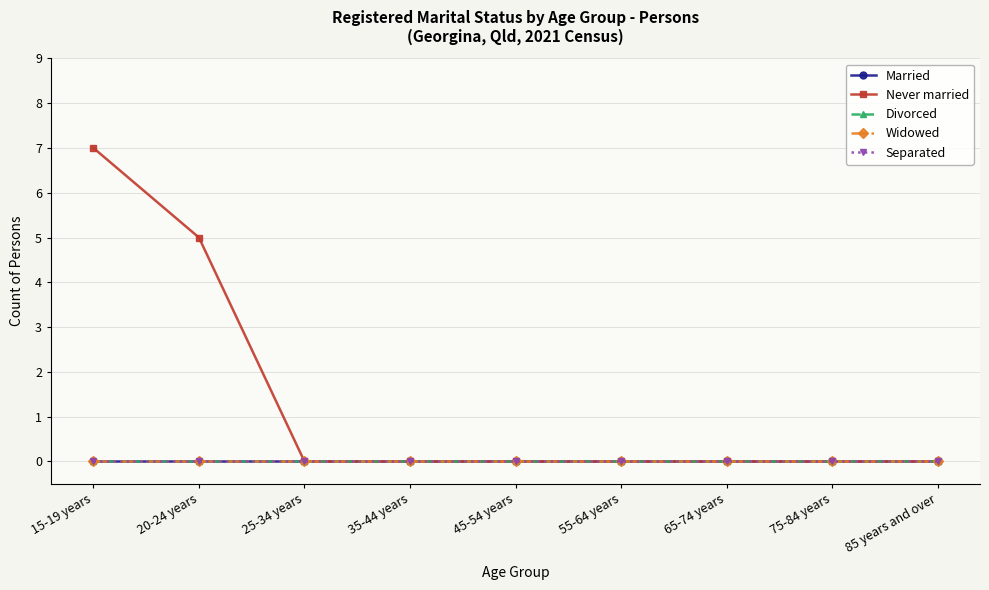

True or false: Never married and Widowed intersect in this chart.

False